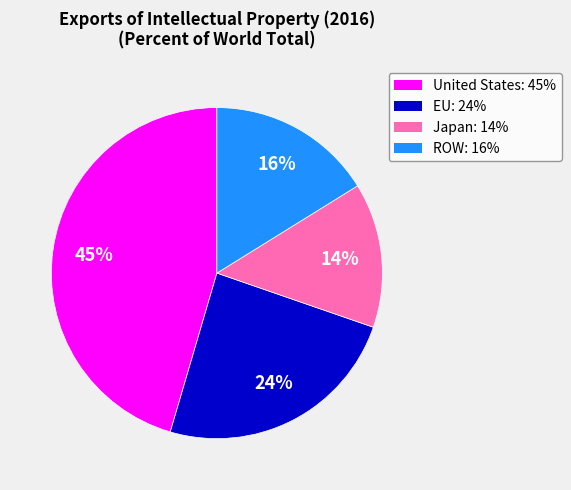

Is it true that EU is 24% of the pie?

True